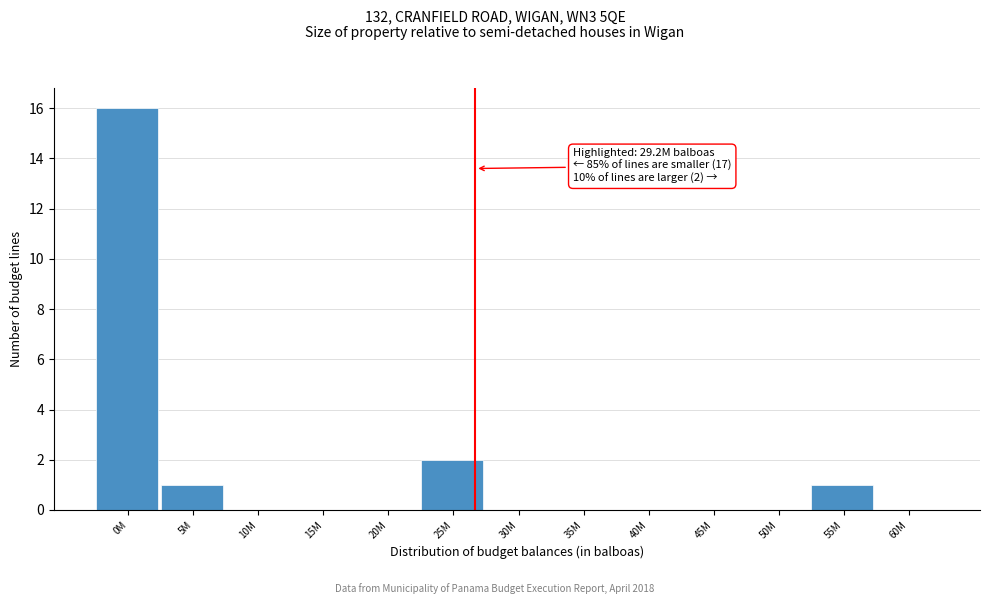

Reading left to right, what are all the values shown in this chart?

0M=16	5M=1	10M=0	15M=0	20M=0	25M=2	30M=0	35M=0	40M=0	45M=0	50M=0	55M=1	60M=0